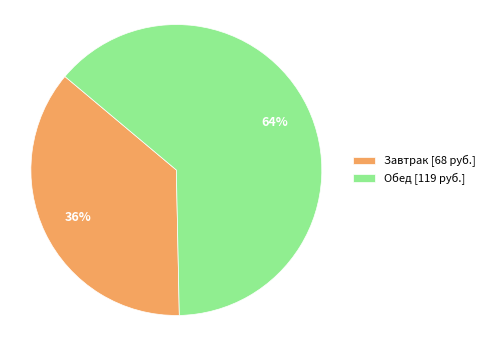

Is there any slice that represents more than half of the pie?

Yes